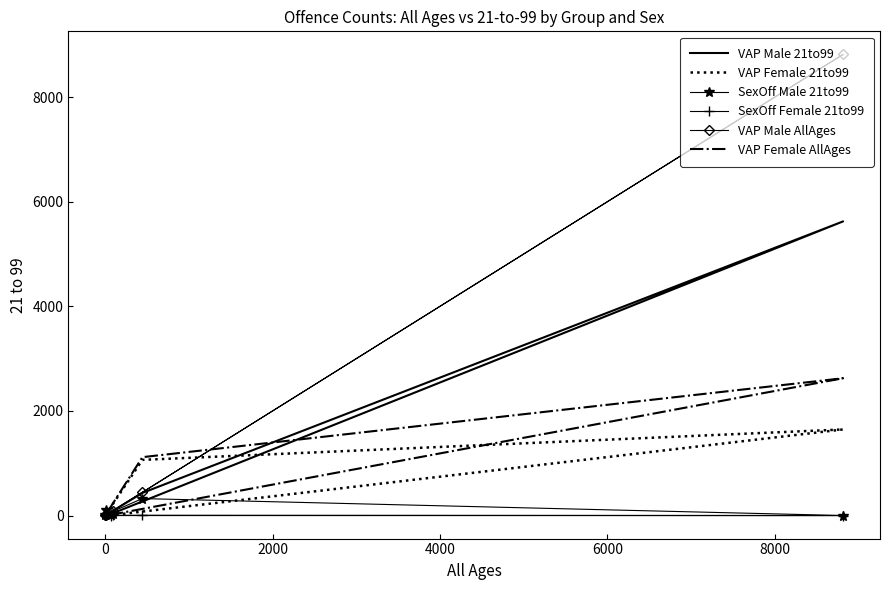

True or false: VAP Male AllAges has more than 1 interior local peaks.

False